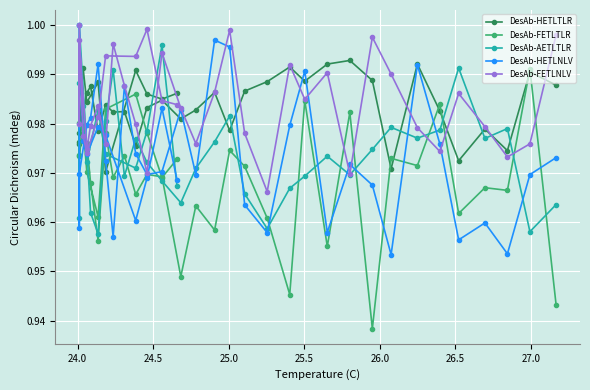

Which series has the largest range (max minus min)?

DesAb-FETLTLR